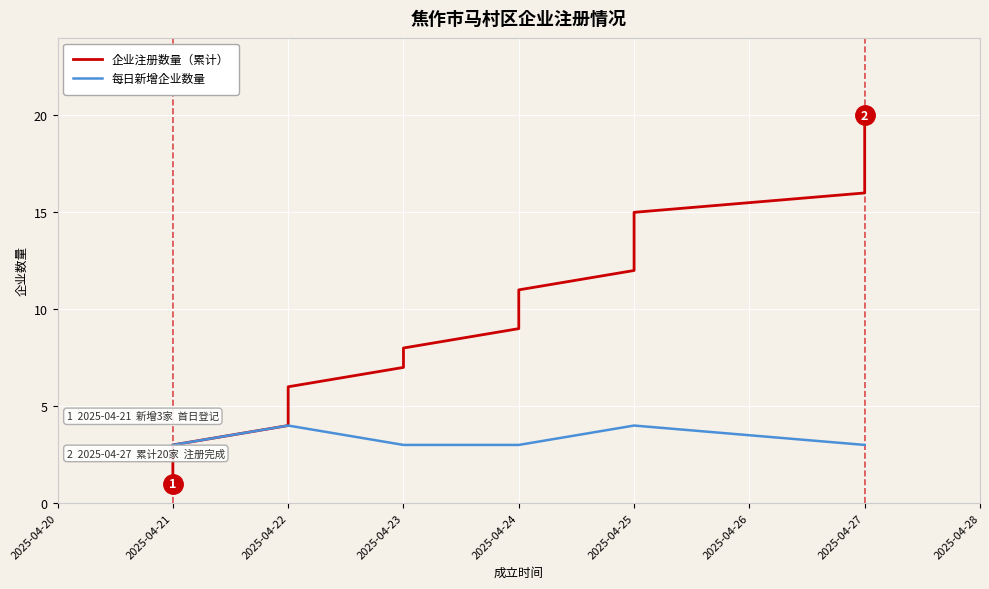

What is the highest value of the 每日新增企业数量 series?

4